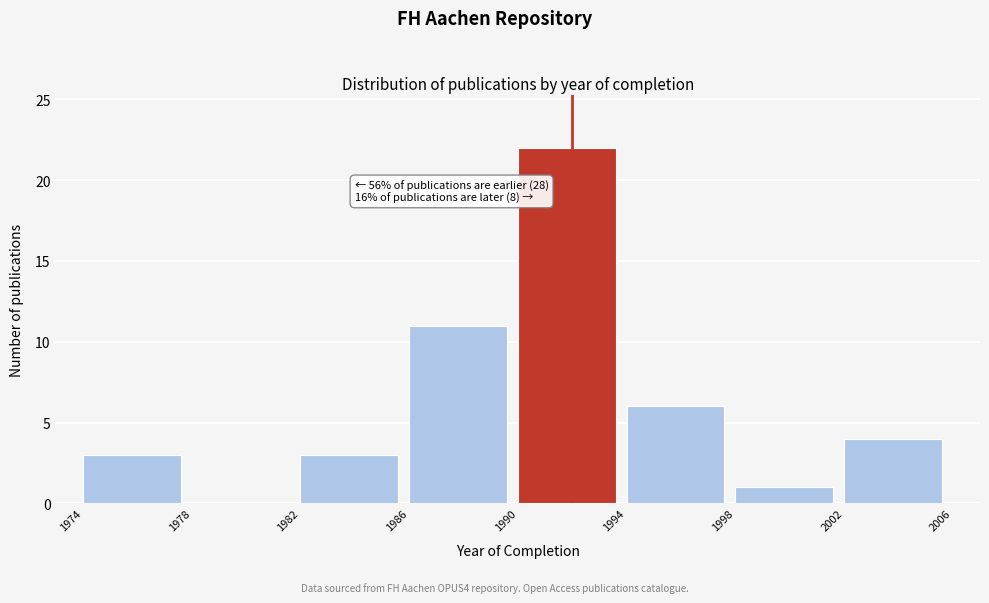

Which range on the x-axis has the tallest bar?

1990 to 1994